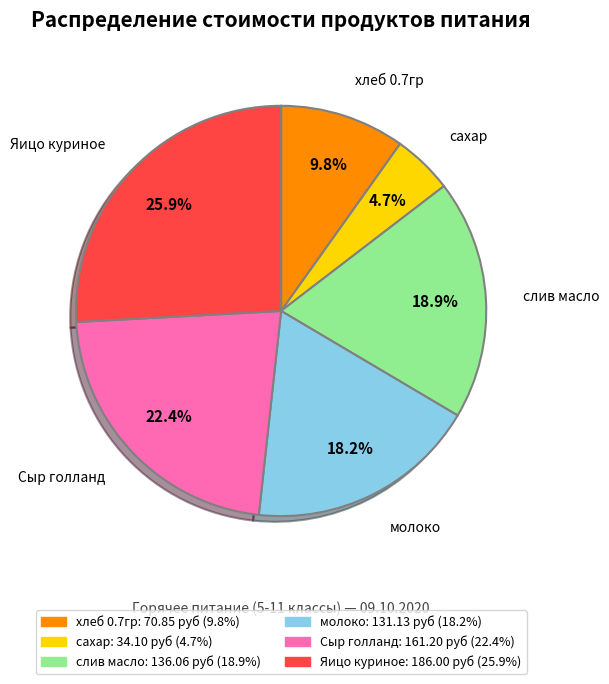

Does any single category account for the majority?

No